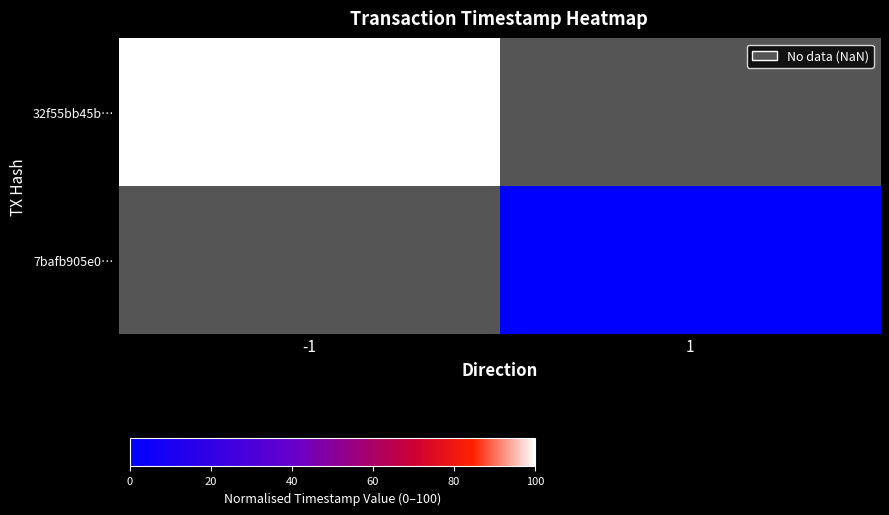

The value of 32f55bb45b… at -1 is 100.0. True or false?

True